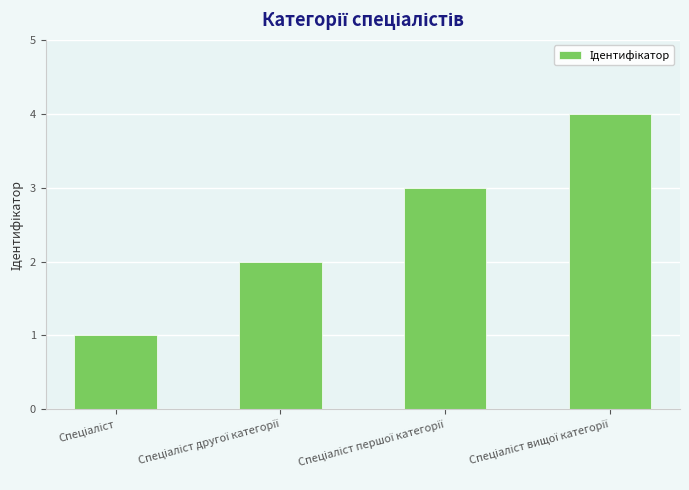

What is the difference between the maximum and minimum values?

3